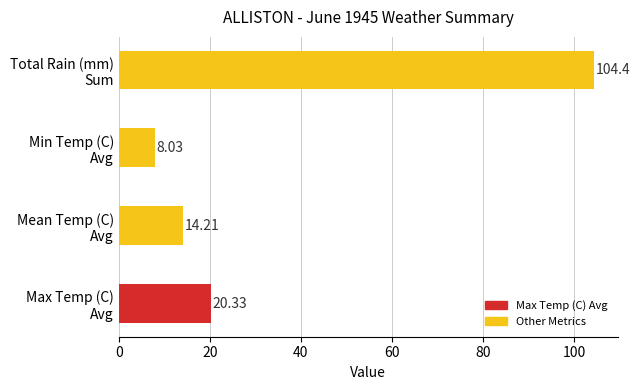

What is the average value?

36.7